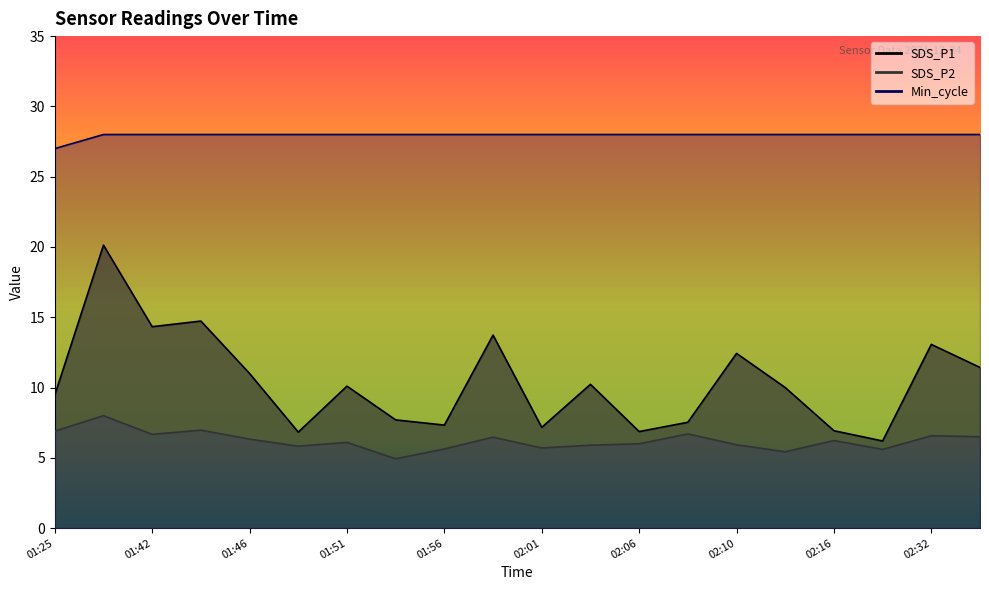

List the series in order of their overall mean, highest first.

Min_cycle, SDS_P1, SDS_P2